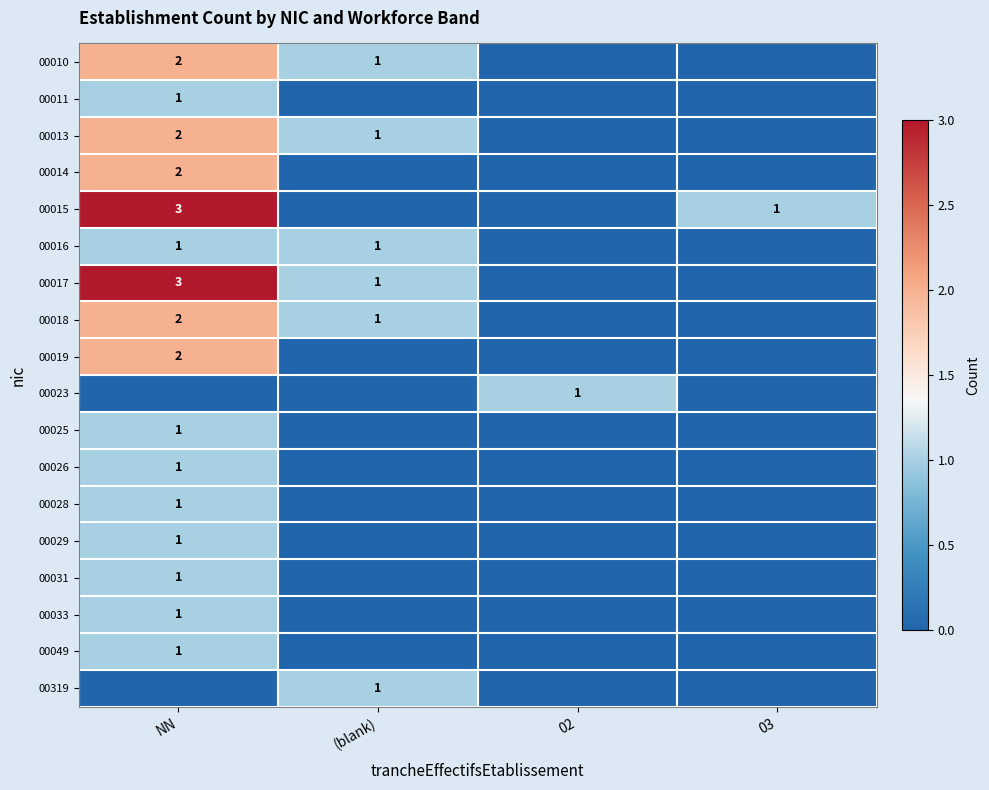

At which category does the chart reach its minimum across all series?

02